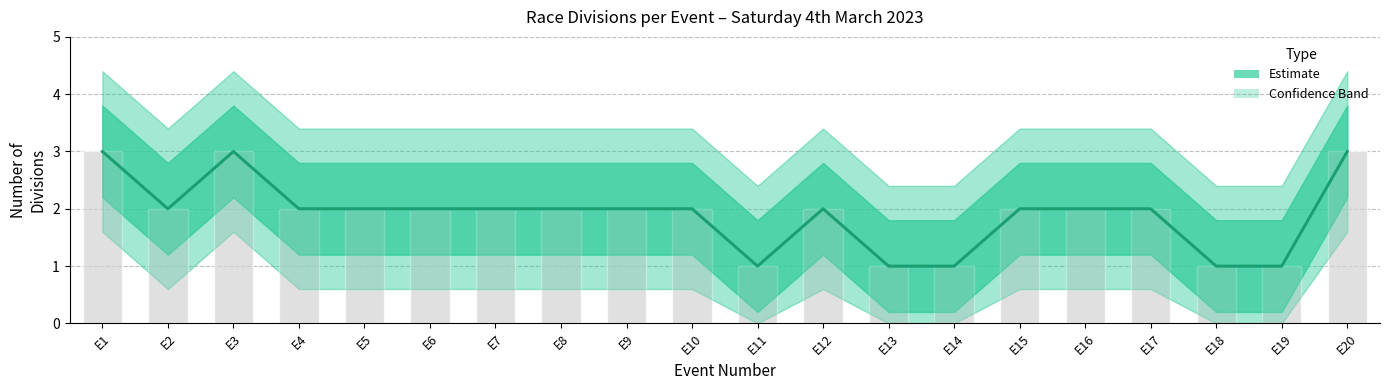

What is the sum of the Estimate values at E20 and E2?

5